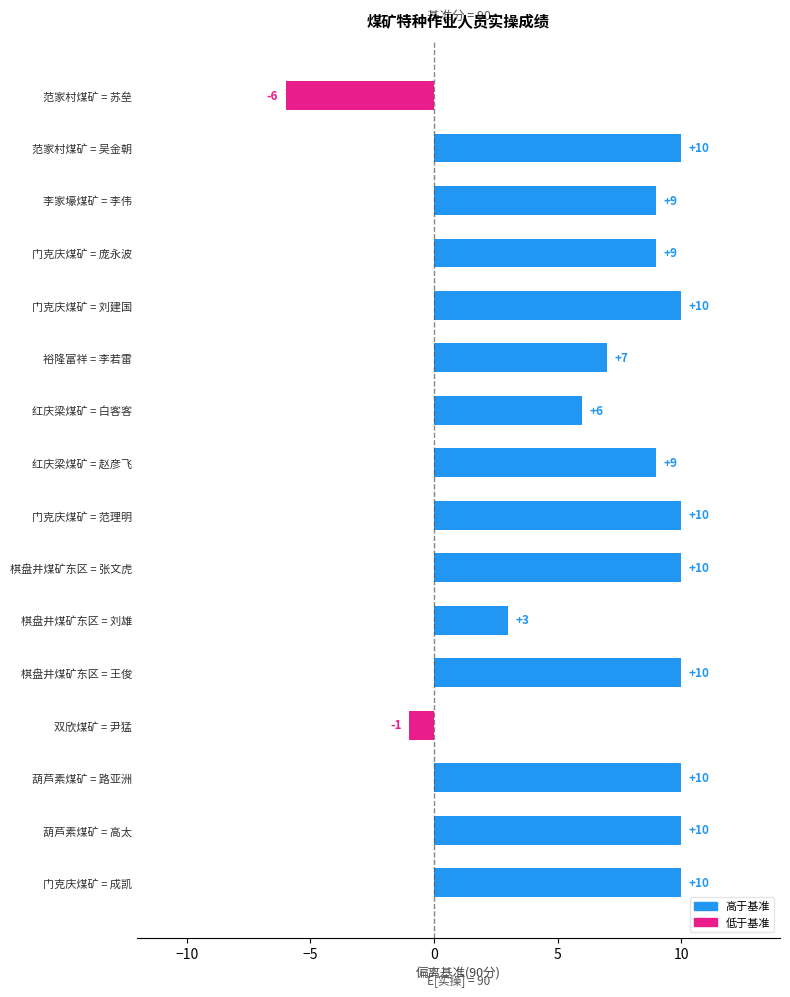

What is the minimum value shown in the chart?

-6